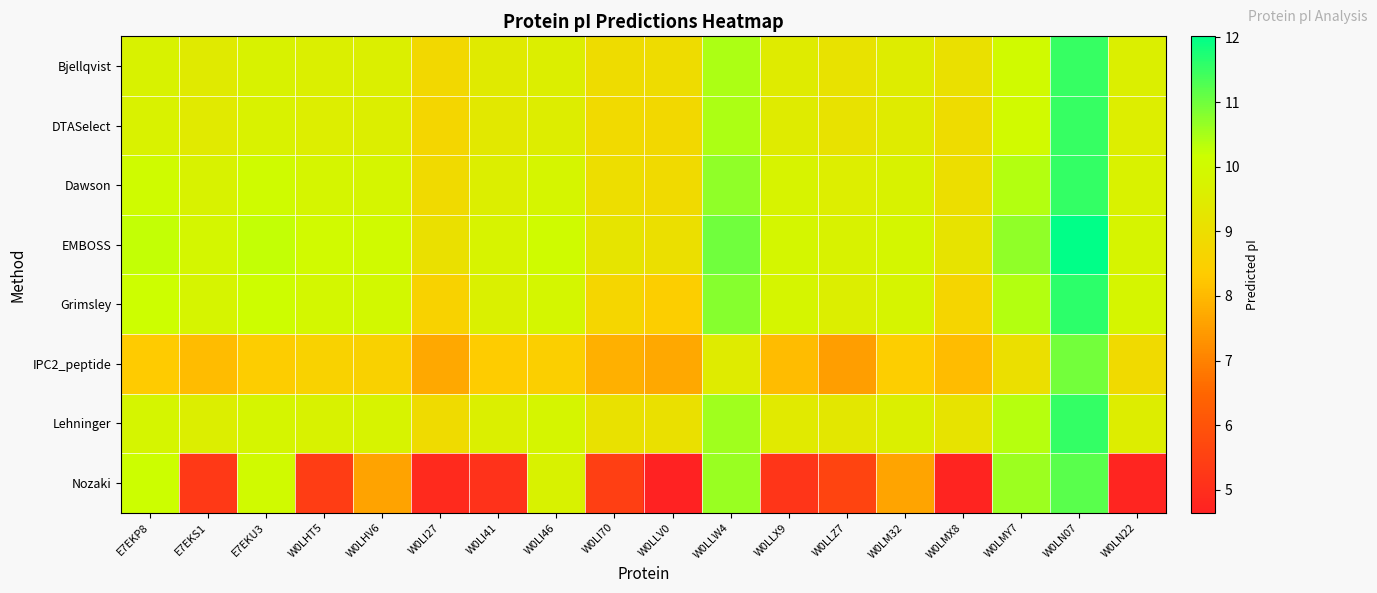

Reading left to right, what are all the values shown in this chart?

Bjellqvist: E7EKP8=9.7	E7EKS1=9.4	E7EKU3=9.7	W0LHT5=9.6	W0LHV6=9.6	W0LI27=8.8	W0LI41=9.4	W0LI46=9.6	W0LI70=8.9	W0LLV0=8.9	W0LLW4=10.5	W0LLX9=9.5	W0LLZ7=9.2	W0LM32=9.5	W0LMX8=9.1	W0LMY7=10.0	W0LN07=11.5	W0LN22=9.6
DTASelect: E7EKP8=9.7	E7EKS1=9.4	E7EKU3=9.7	W0LHT5=9.6	W0LHV6=9.6	W0LI27=8.7	W0LI41=9.3	W0LI46=9.5	W0LI70=8.8	W0LLV0=8.8	W0LLW4=10.5	W0LLX9=9.5	W0LLZ7=9.2	W0LM32=9.5	W0LMX8=8.9	W0LMY7=10.0	W0LN07=11.5	W0LN22=9.6
Dawson: E7EKP8=10.1	E7EKS1=9.7	E7EKU3=10.0	W0LHT5=9.8	W0LHV6=9.9	W0LI27=8.9	W0LI41=9.6	W0LI46=9.8	W0LI70=9.0	W0LLV0=8.9	W0LLW4=10.7	W0LLX9=9.8	W0LLZ7=9.5	W0LM32=9.7	W0LMX8=9.0	W0LMY7=10.4	W0LN07=11.6	W0LN22=9.7
EMBOSS: E7EKP8=10.2	E7EKS1=9.9	E7EKU3=10.2	W0LHT5=10.0	W0LHV6=10.0	W0LI27=9.1	W0LI41=9.8	W0LI46=10.1	W0LI70=9.2	W0LLV0=9.0	W0LLW4=11.0	W0LLX9=9.9	W0LLZ7=9.7	W0LM32=9.9	W0LMX8=9.2	W0LMY7=10.7	W0LN07=12.0	W0LN22=9.8
Grimsley: E7EKP8=10.1	E7EKS1=9.8	E7EKU3=10.1	W0LHT5=9.9	W0LHV6=9.9	W0LI27=8.6	W0LI41=9.6	W0LI46=9.9	W0LI70=8.7	W0LLV0=8.4	W0LLW4=10.8	W0LLX9=9.9	W0LLZ7=9.6	W0LM32=9.8	W0LMX8=8.7	W0LMY7=10.4	W0LN07=11.6	W0LN22=9.8
IPC2_peptide: E7EKP8=8.3	E7EKS1=8.1	E7EKU3=8.4	W0LHT5=8.5	W0LHV6=8.5	W0LI27=7.7	W0LI41=8.3	W0LI46=8.5	W0LI70=7.8	W0LLV0=7.7	W0LLW4=9.5	W0LLX9=8.1	W0LLZ7=7.5	W0LM32=8.4	W0LMX8=8.1	W0LMY7=9.0	W0LN07=11.0	W0LN22=8.9
Lehninger: E7EKP8=9.9	E7EKS1=9.6	E7EKU3=9.9	W0LHT5=9.7	W0LHV6=9.8	W0LI27=8.9	W0LI41=9.6	W0LI46=9.9	W0LI70=9.1	W0LLV0=9.1	W0LLW4=10.6	W0LLX9=9.4	W0LLZ7=9.3	W0LM32=9.6	W0LMX8=9.2	W0LMY7=10.4	W0LN07=11.5	W0LN22=9.5
Nozaki: E7EKP8=10.2	E7EKS1=5.3	E7EKU3=10.0	W0LHT5=5.4	W0LHV6=7.6	W0LI27=4.9	W0LI41=5.1	W0LI46=9.7	W0LI70=5.5	W0LLV0=4.6	W0LLW4=10.6	W0LLX9=5.2	W0LLZ7=5.6	W0LM32=7.6	W0LMX8=4.7	W0LMY7=10.6	W0LN07=11.2	W0LN22=4.8